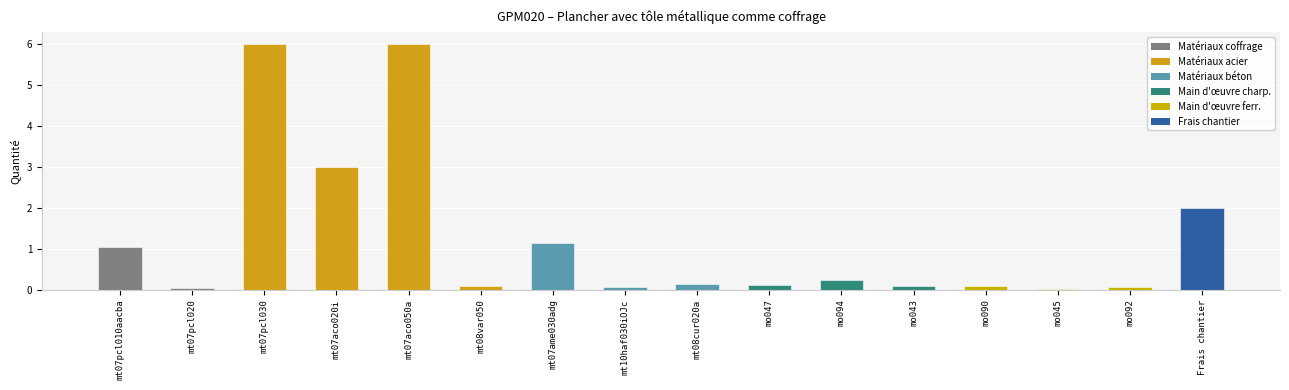

Which has a higher value, mt07ame030adg or Frais chantier?

Frais chantier